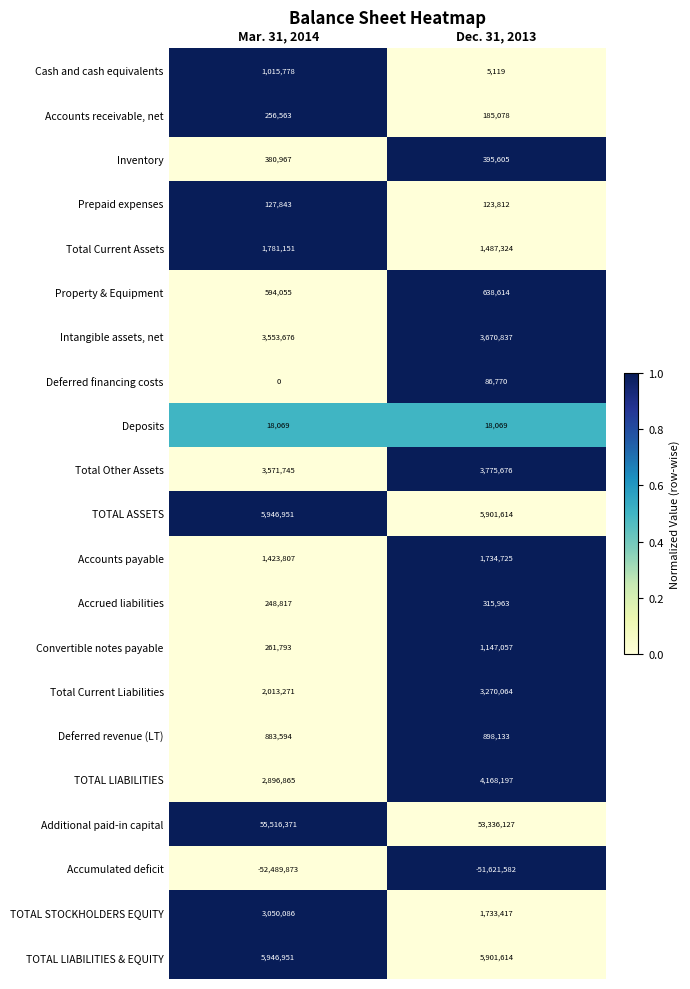

What is the total value across all series at Mar. 31, 2014?

36998480